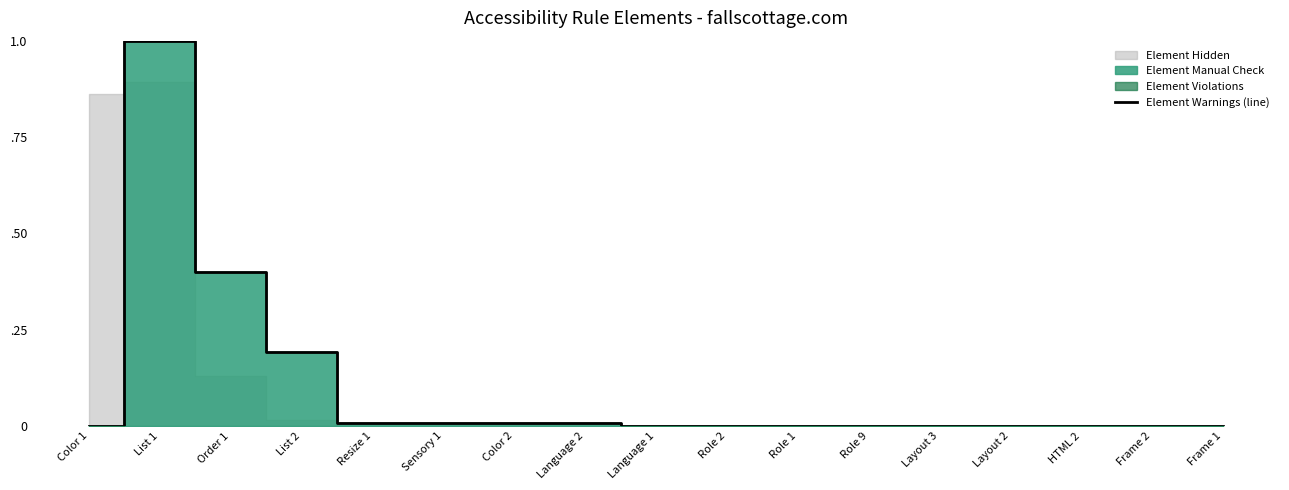

Which has a higher value, Role 9 or Frame 1?

Role 9